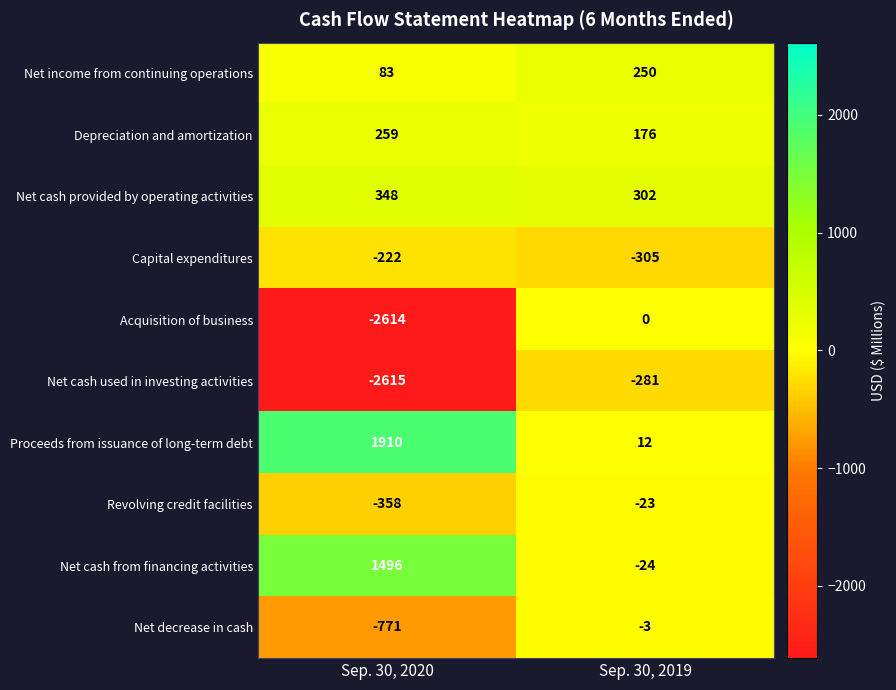

At Sep. 30, 2020, list the series in order from largest to smallest.

Proceeds from issuance of long-term debt, Net cash from financing activities, Net cash provided by operating activities, Depreciation and amortization, Net income from continuing operations, Capital expenditures, Revolving credit facilities, Net decrease in cash, Acquisition of business, Net cash used in investing activities